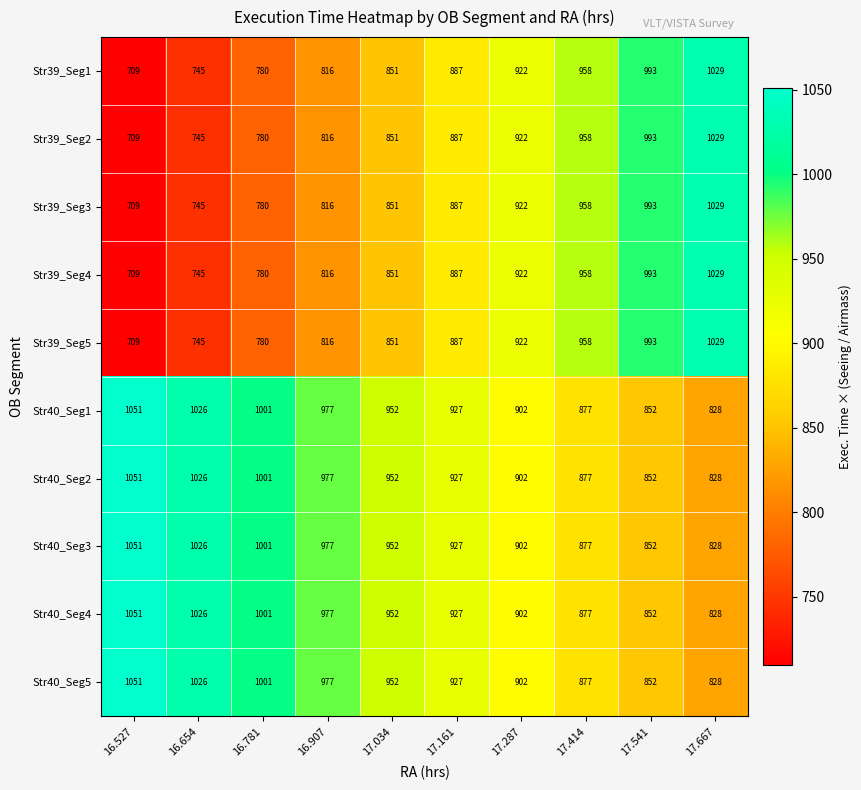

How many Str40_Seg5 values are between 877 and 1001?

6